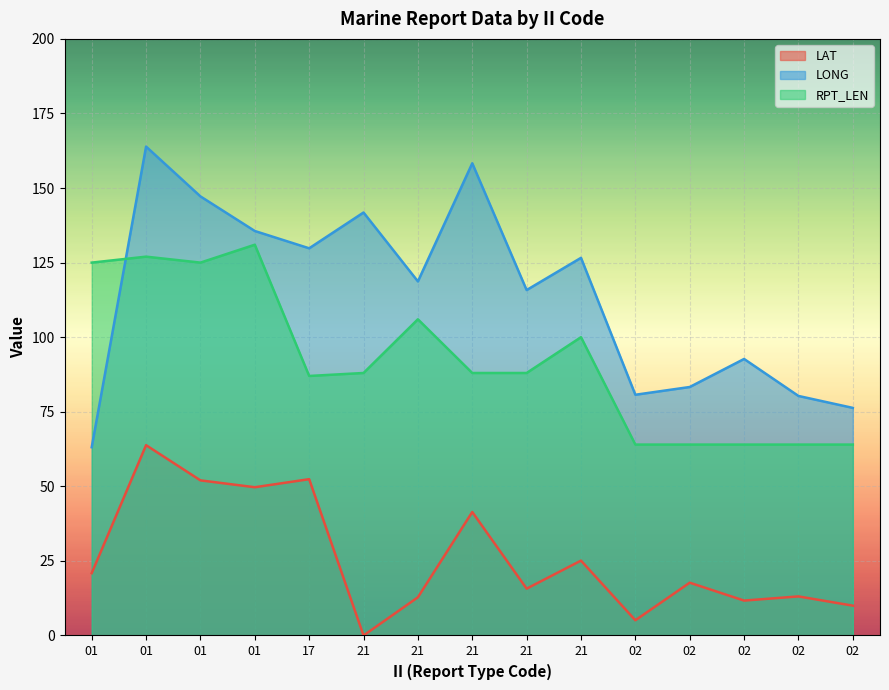

What are all the series names shown in the legend?

LAT, LONG, RPT_LEN